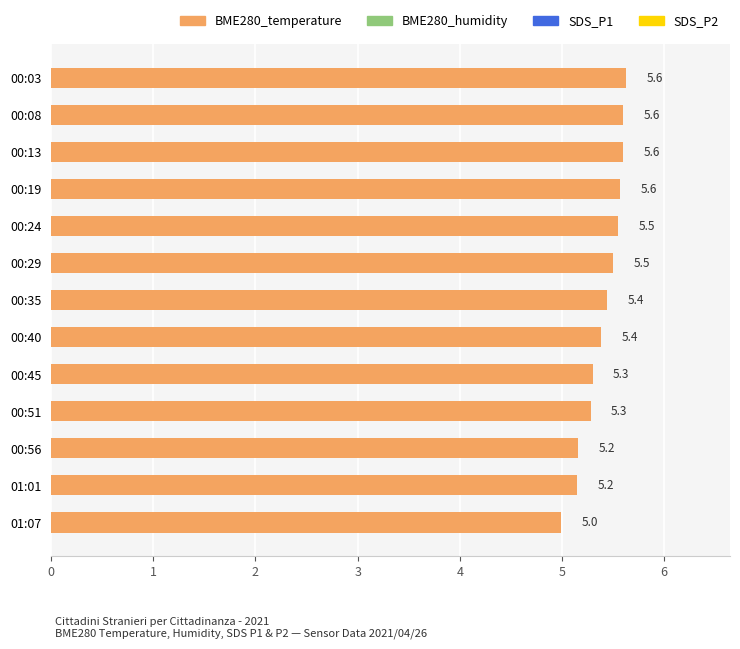

How many distinct data groups are displayed?

1